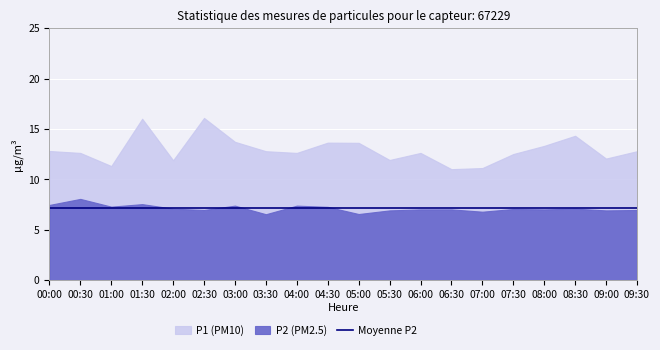

Where does the P2 series first go above 7?

00:00